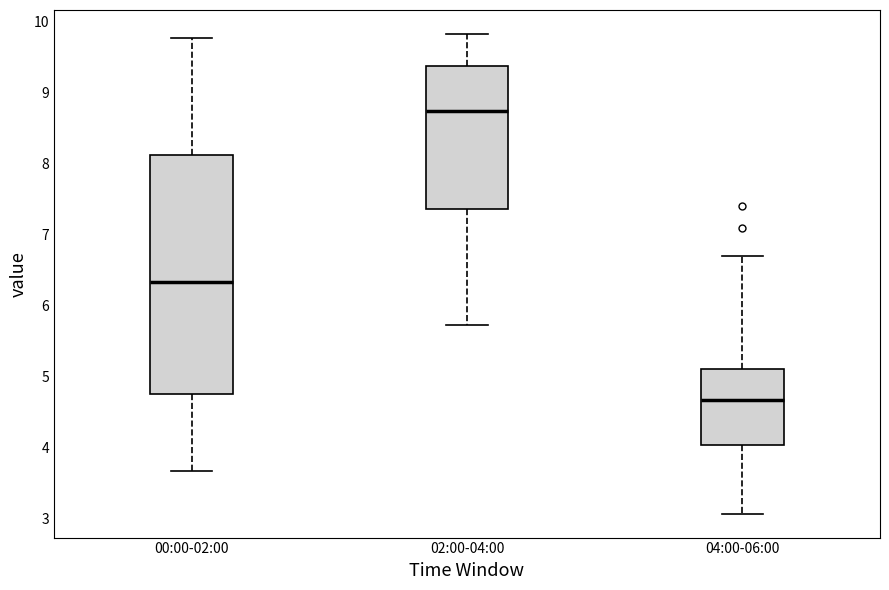

Where does the lower whisker of the box for 00:00-02:00 end on the y-axis? The values are not printed on the chart, so give them approximately, as read against the axis.

3.7